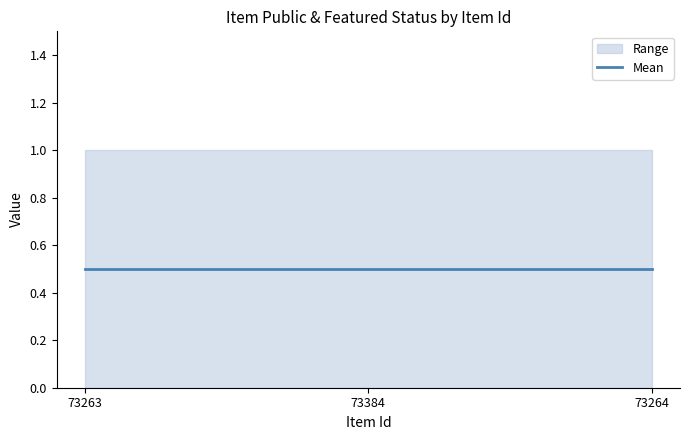

Which label corresponds to the largest value in the chart?

73263